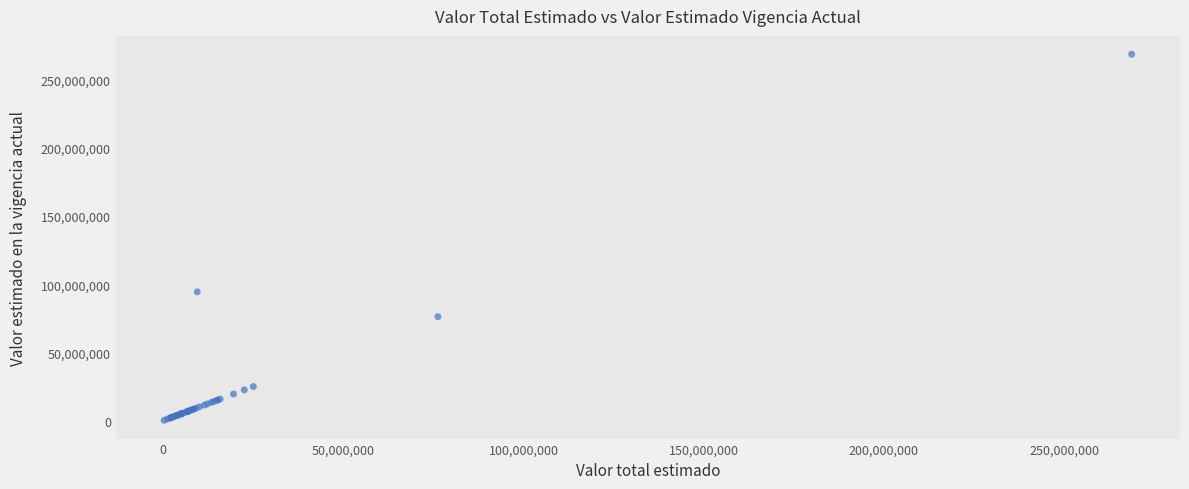

What Y value in the scatter plot is closest to 134483600?

94441409